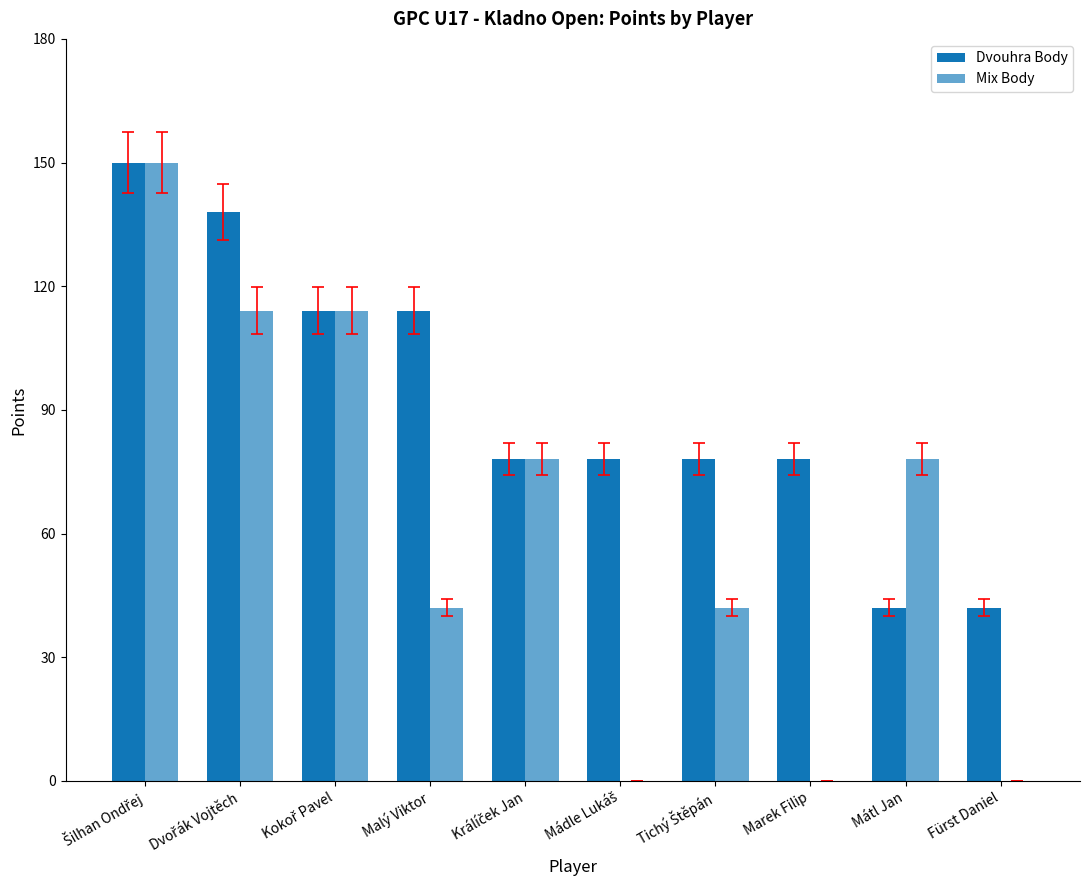

How many data points does each series have?

10